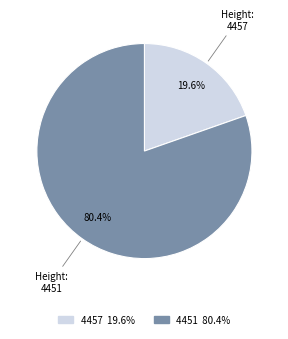

Which has a higher value, 4451 or 4457?

4451